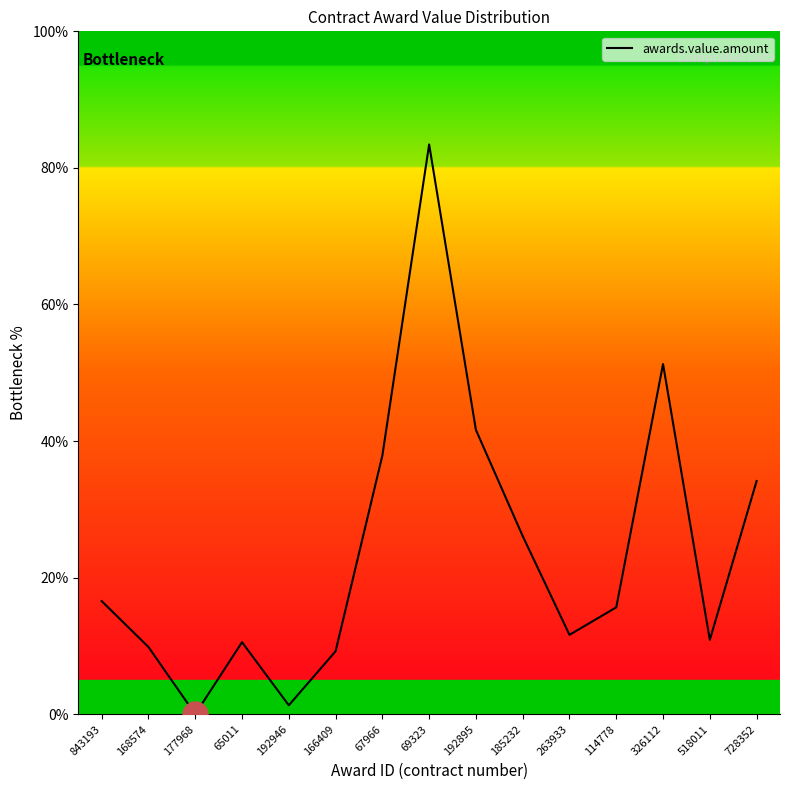

How many values are below 15?

7